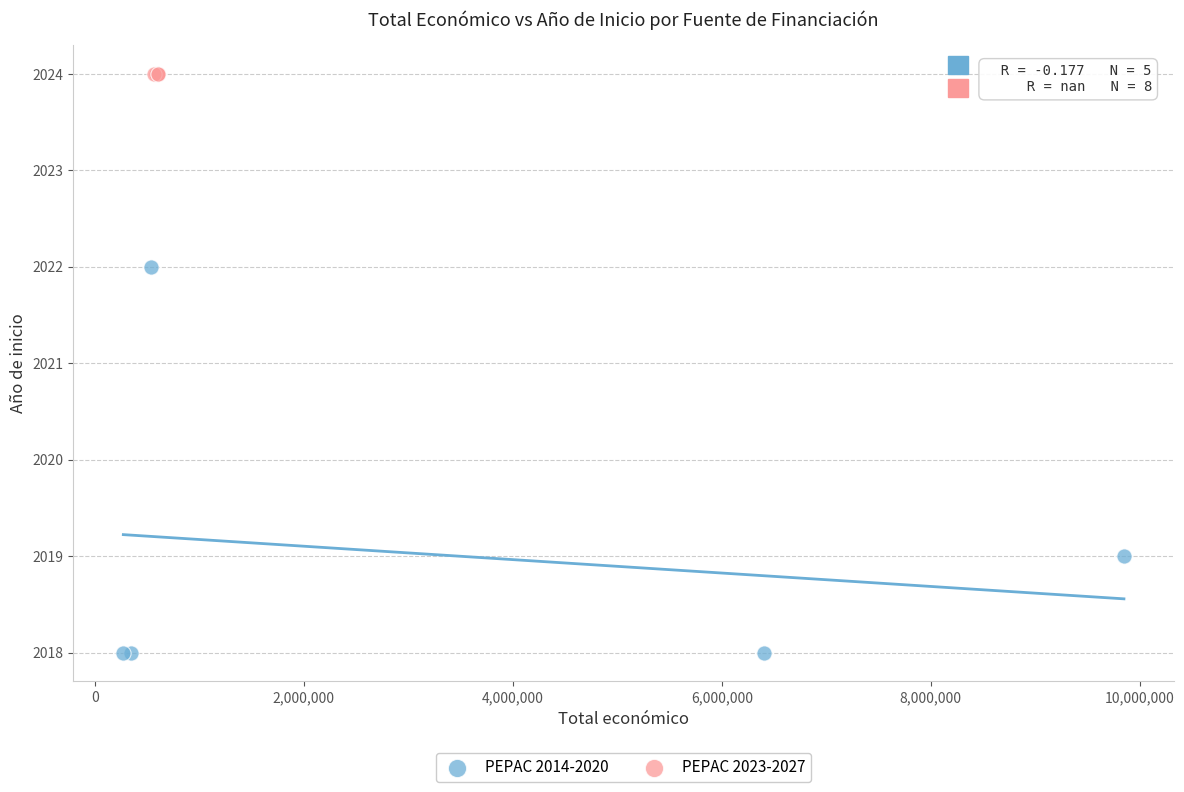

Which series reaches the maximum Y coordinate?

PEPAC 2023-2027